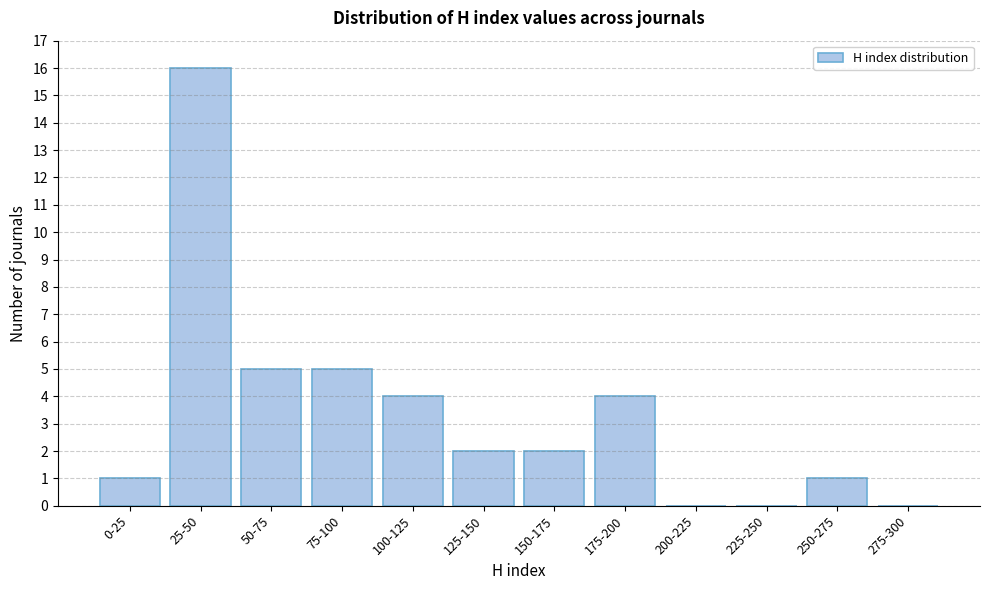

Reading left to right, extract all data points from this chart.

0-25=1	25-50=16	50-75=5	75-100=5	100-125=4	125-150=2	150-175=2	175-200=4	200-225=0	225-250=0	250-275=1	275-300=0